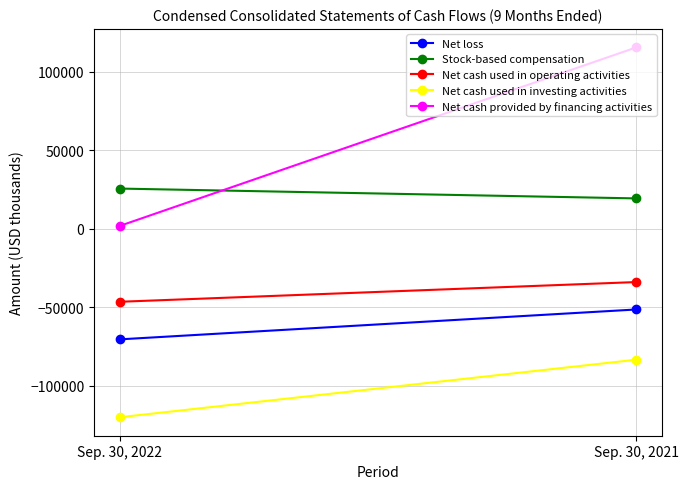

How many Net cash used in investing activities values are between -120007 and -83389?

2